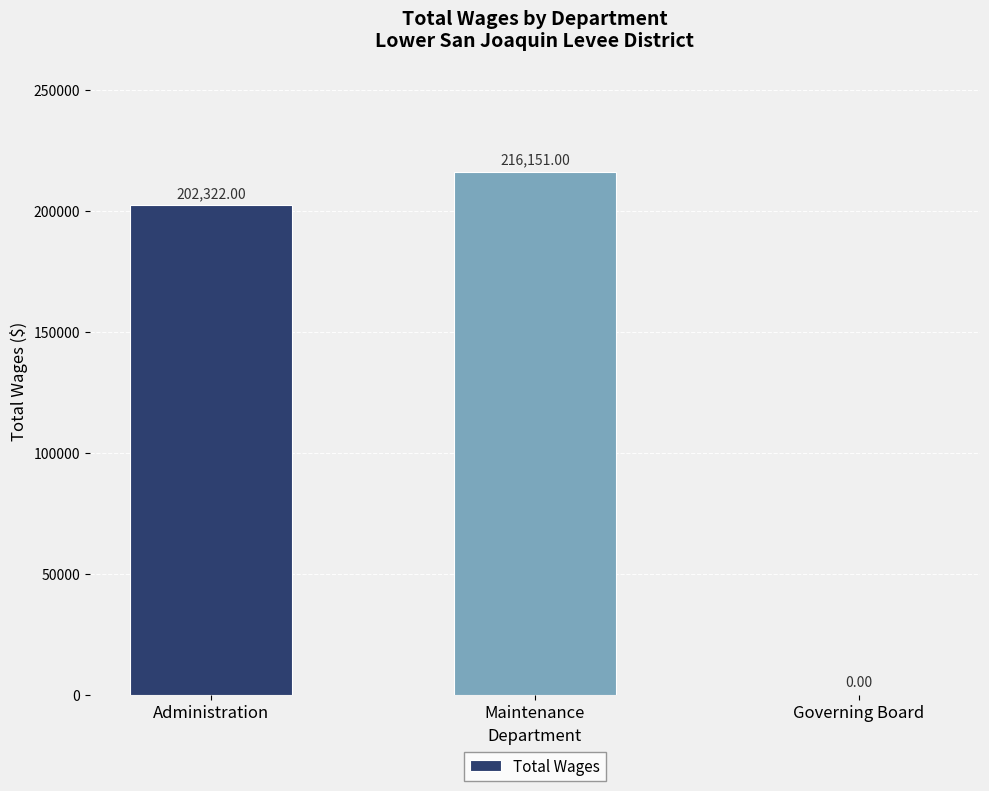

Which category has the highest value across all series?

Maintenance